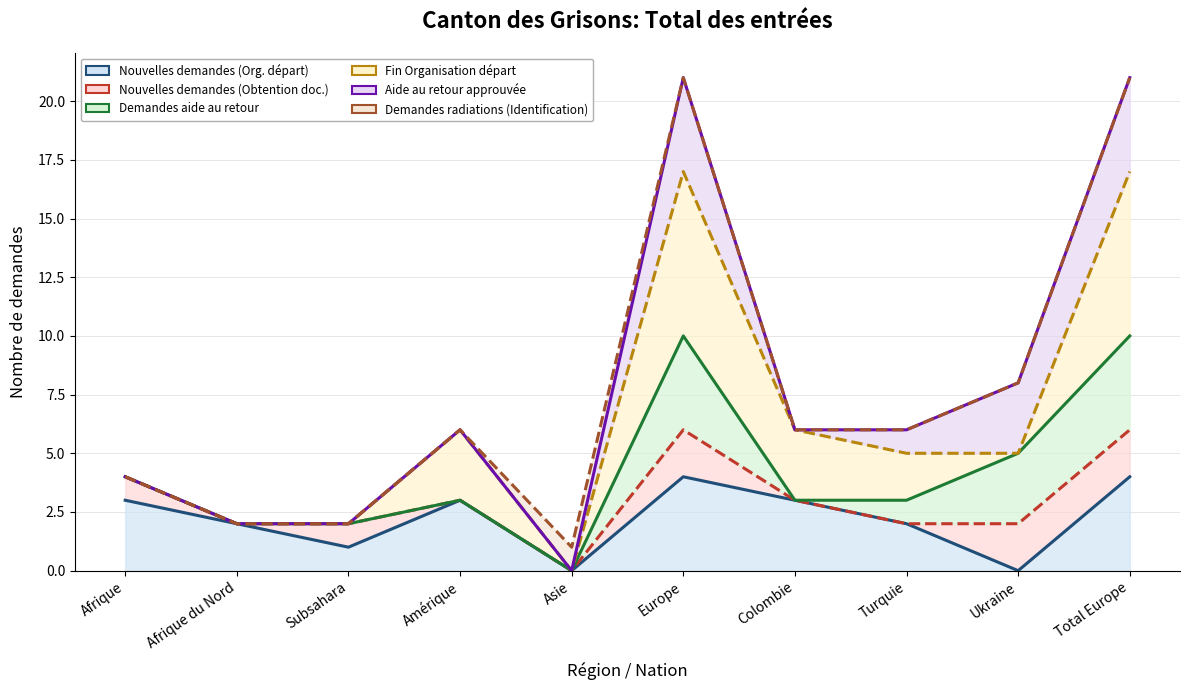

True or false: Aide au retour approuvée and Fin Organisation départ cross at least once.

False